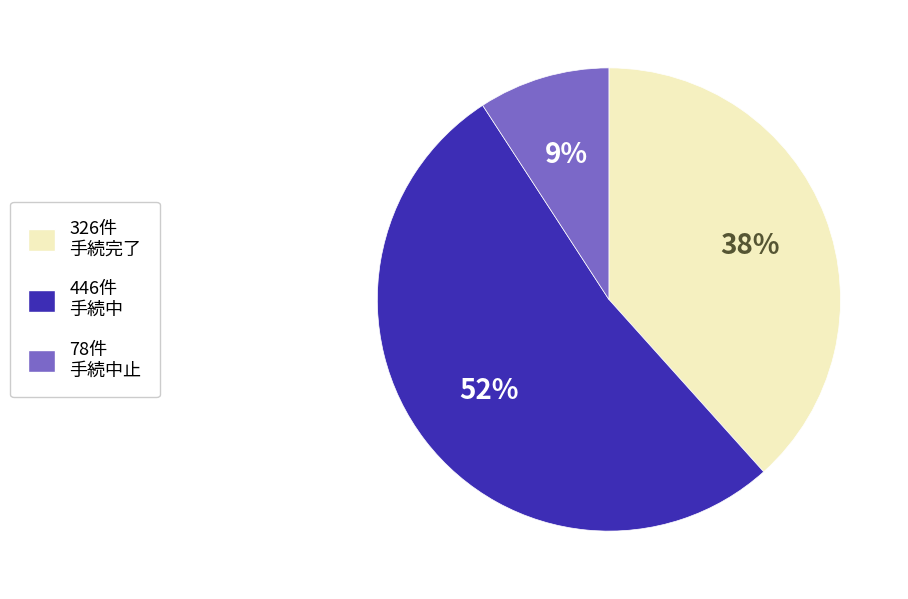

What is the ratio of the value at 326件 手続完了 to the value at 446件 手続中?

0.7